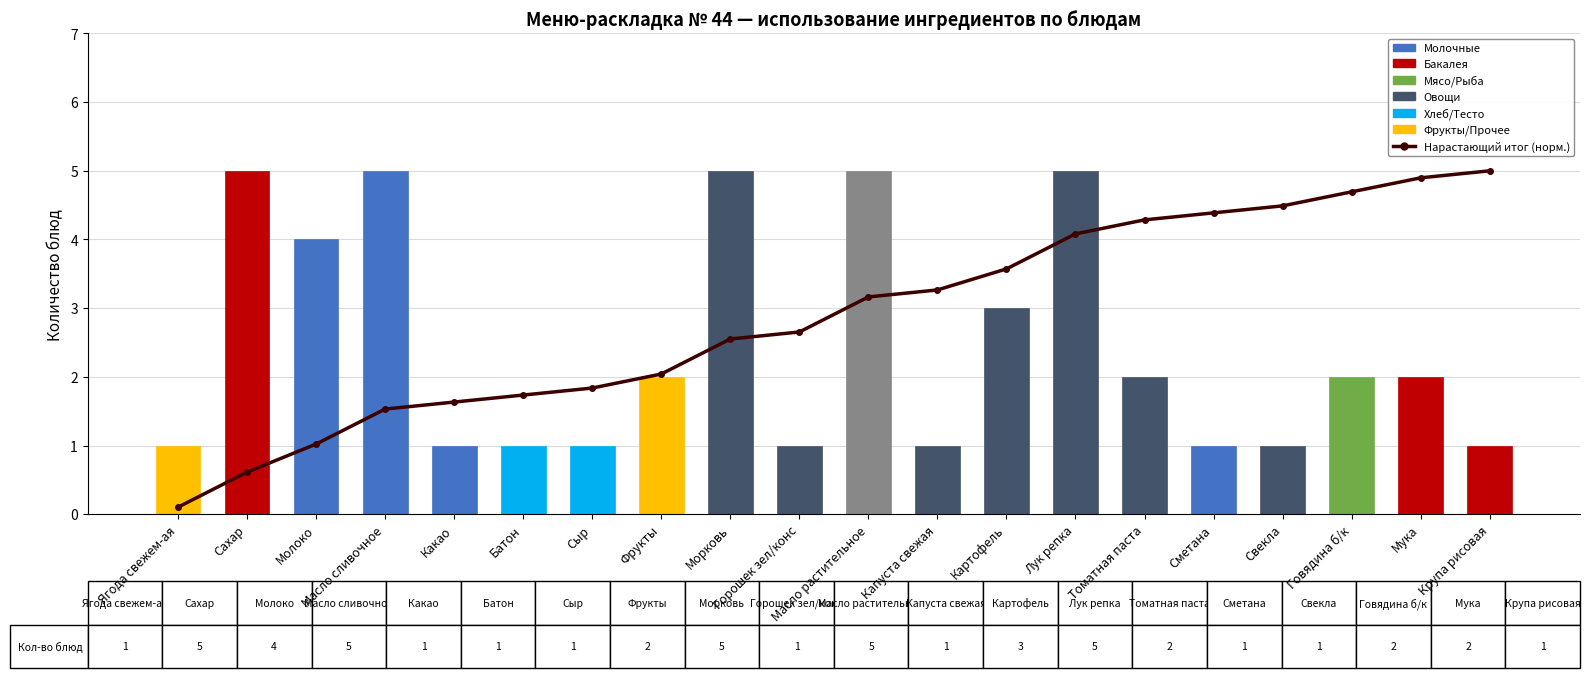

Rank the series by their average value, from lowest to highest.

Ингредиент, Нарастающий итог (норм.)